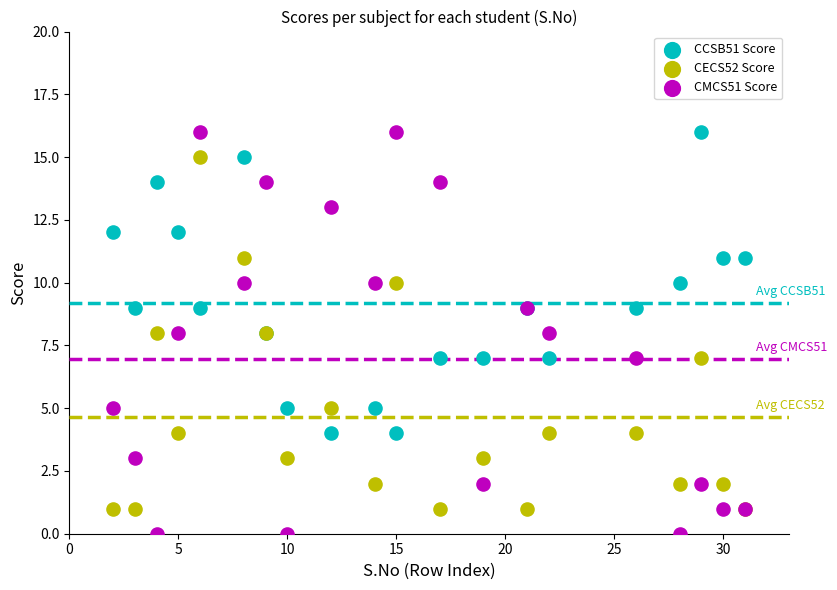

Which series has the largest Y range (max minus min)?

CMCS51 Score